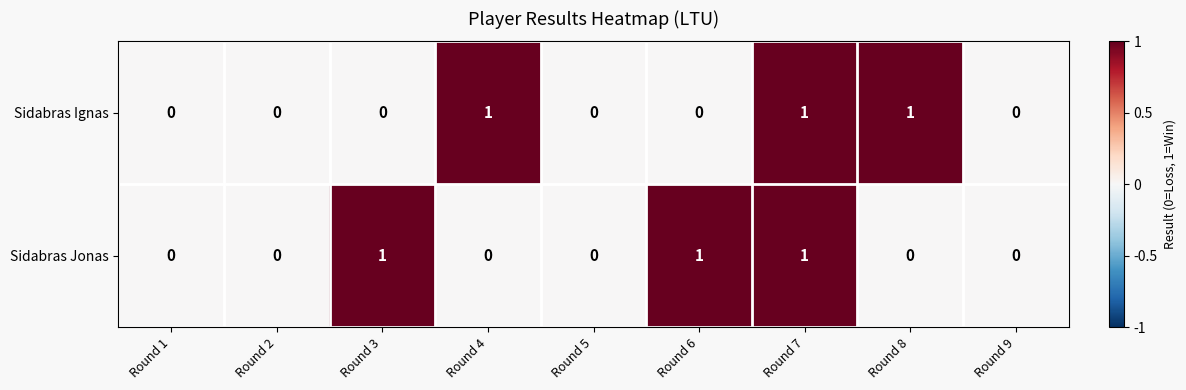

The value of Sidabras Jonas at Round 1 is 0. True or false?

True